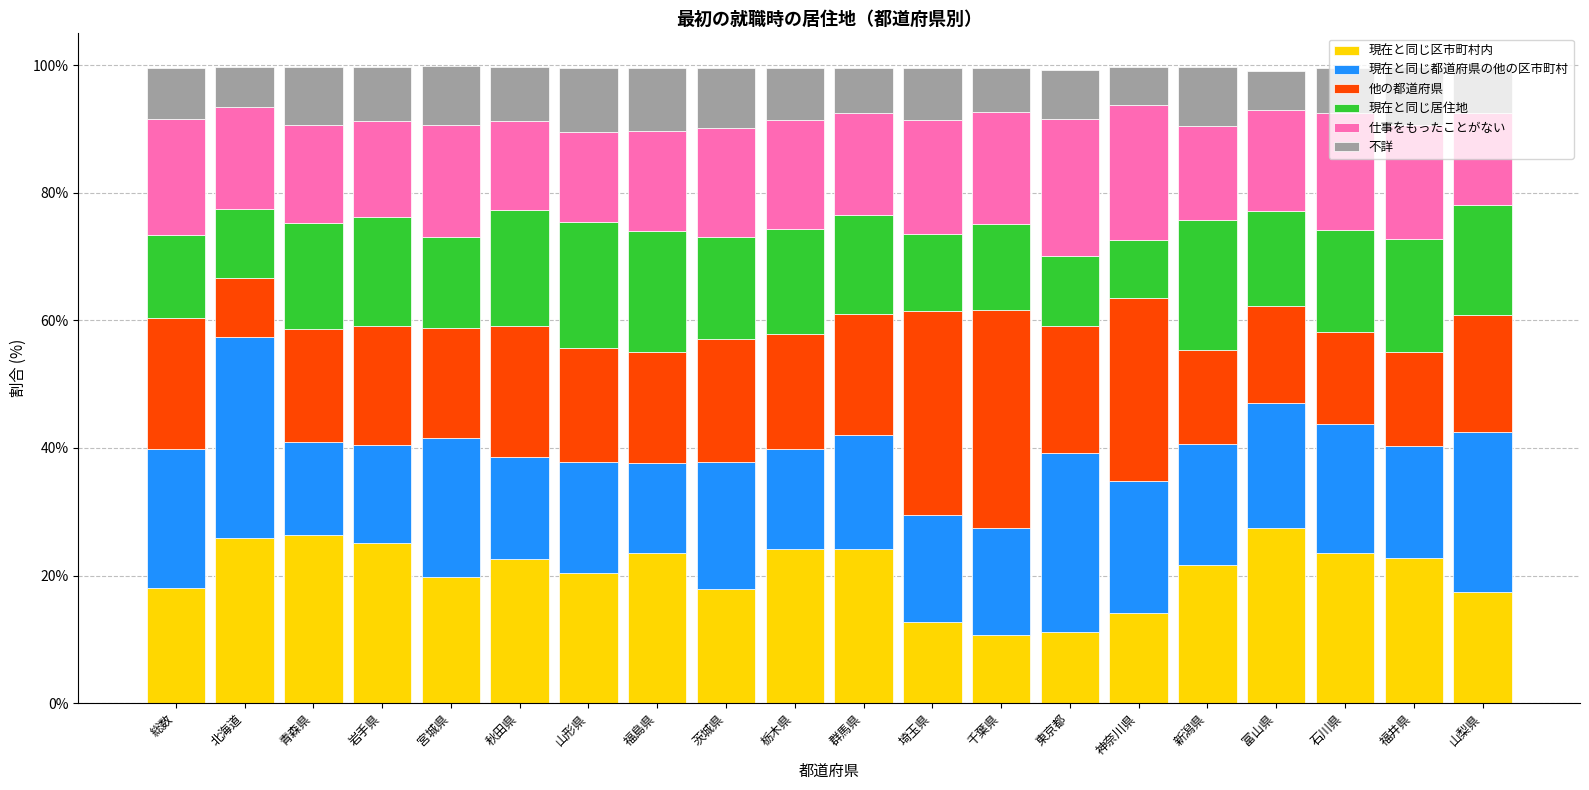

How many distinct data groups are displayed?

6